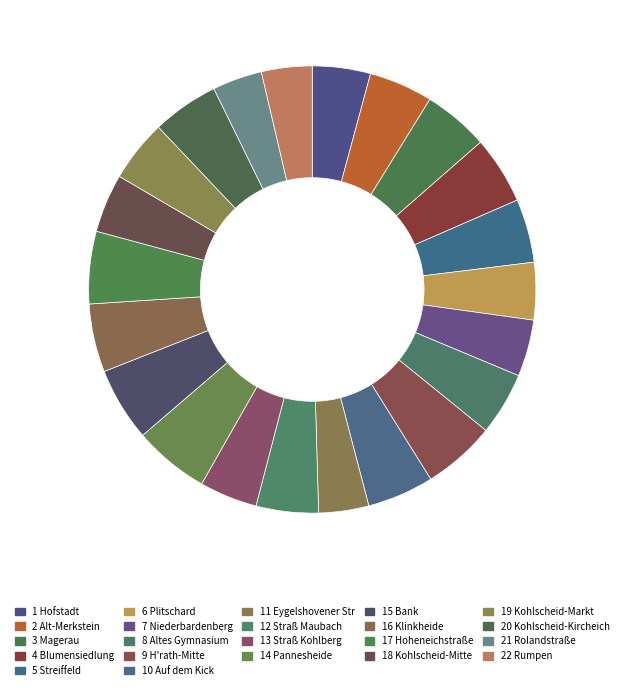

To the nearest percent, what is the difference between the largest and smallest slice percentages?

2%